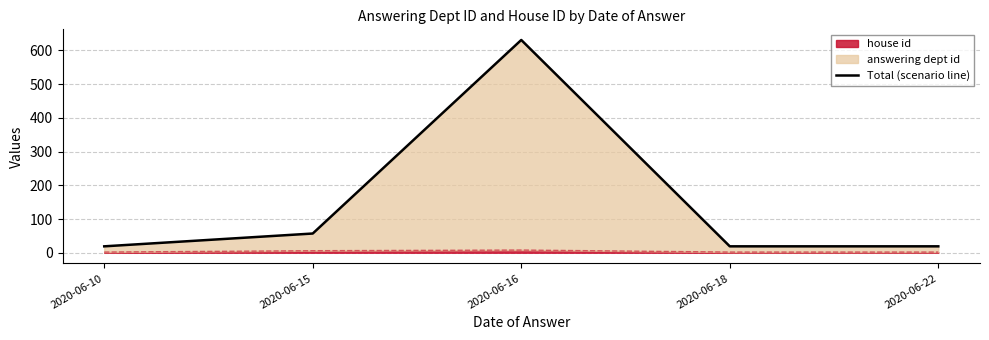

Reading left to right, transcribe all the data shown in this chart.

19	57	631	19	19